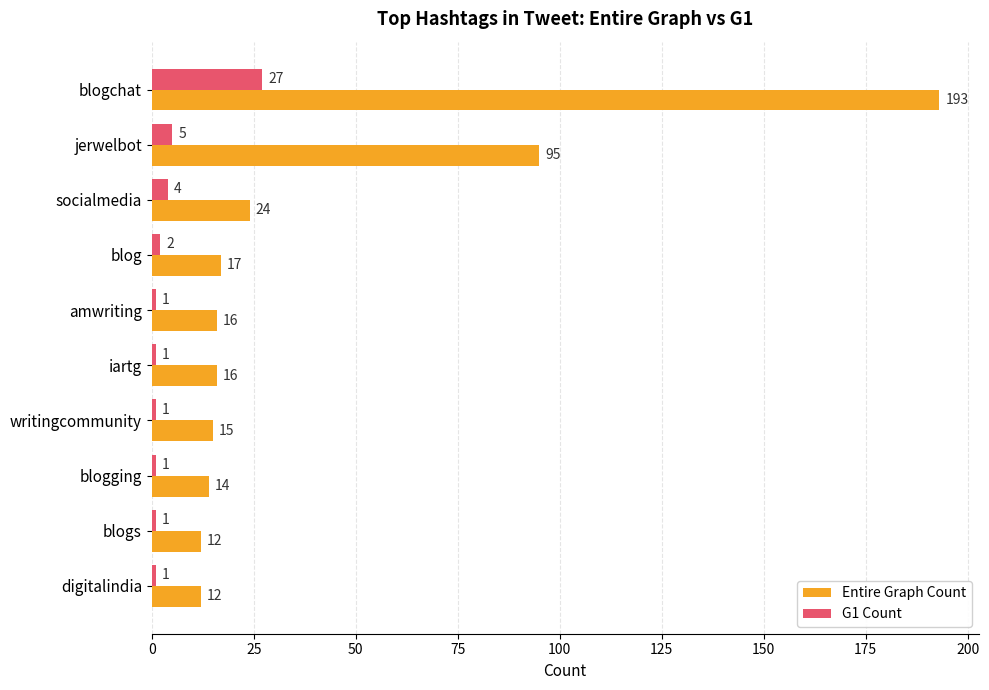

What is the difference between the highest and lowest values at socialmedia?

20